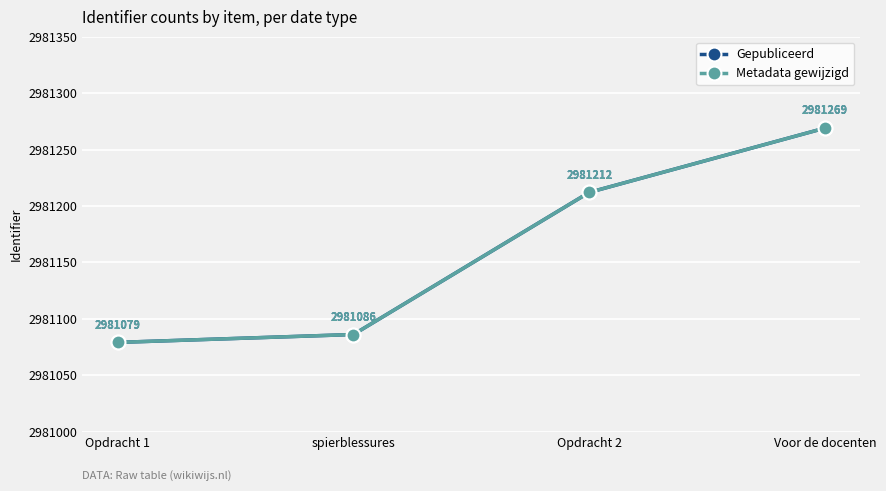

What position from the left is spierblessures?

2